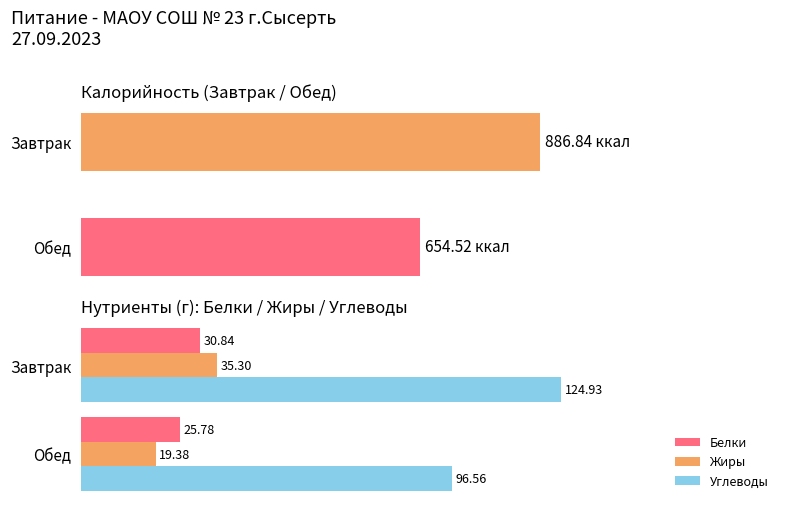

Is the value of Жиры at Обед greater than the value of Белки at Завтрак?

No